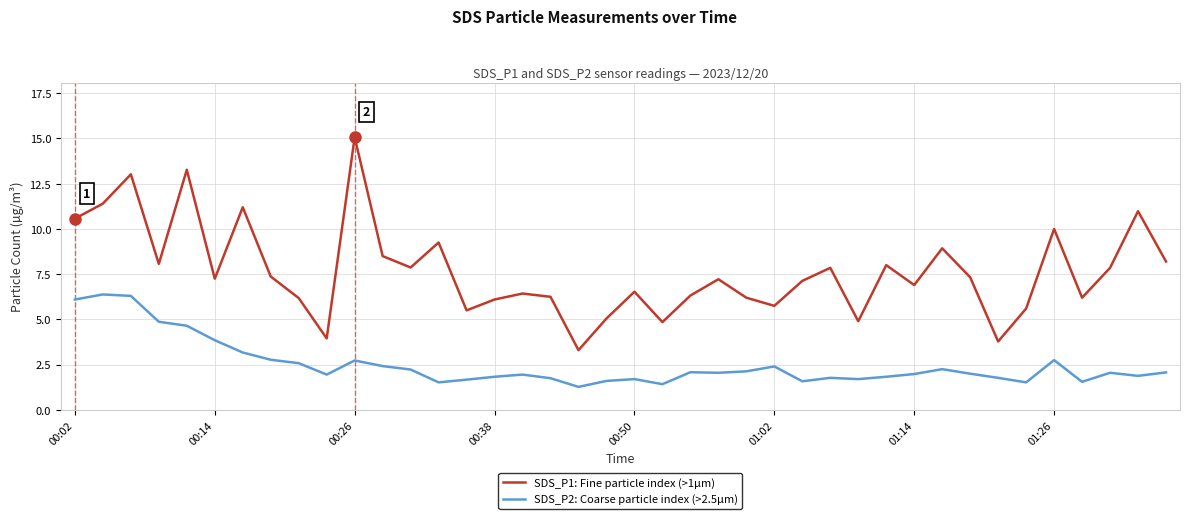

Rank the series by their average value, from highest to lowest.

SDS_P1: Fine particle index (>1µm), SDS_P2: Coarse particle index (>2.5µm)